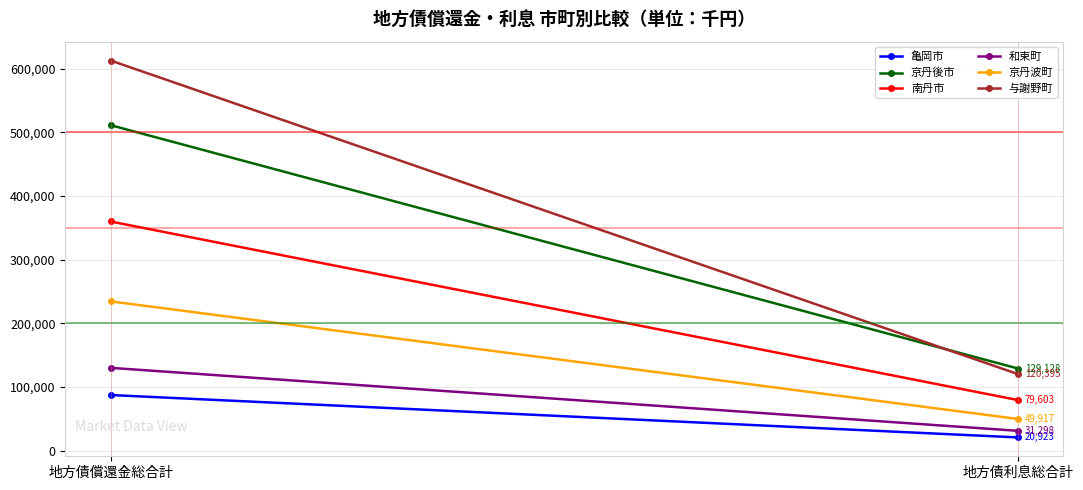

Which label corresponds to the smallest value in the chart?

地方債利息総合計